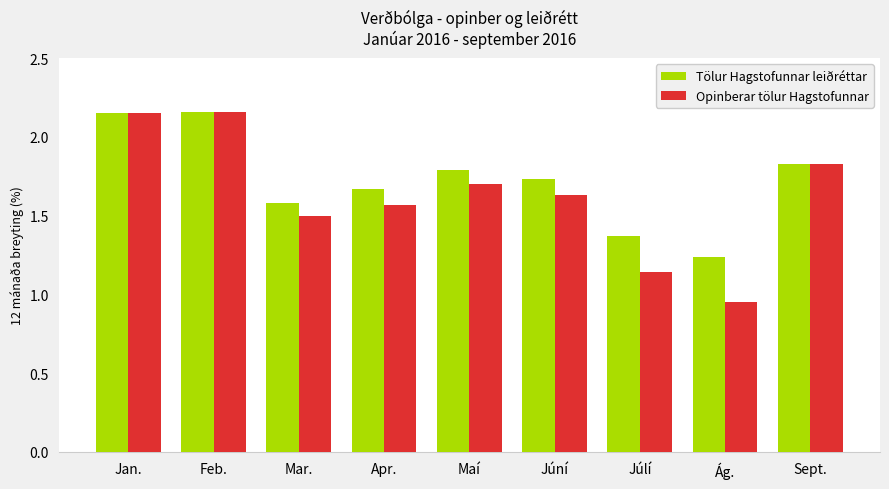

What is the label of the 9th bar from the left?

Sept.